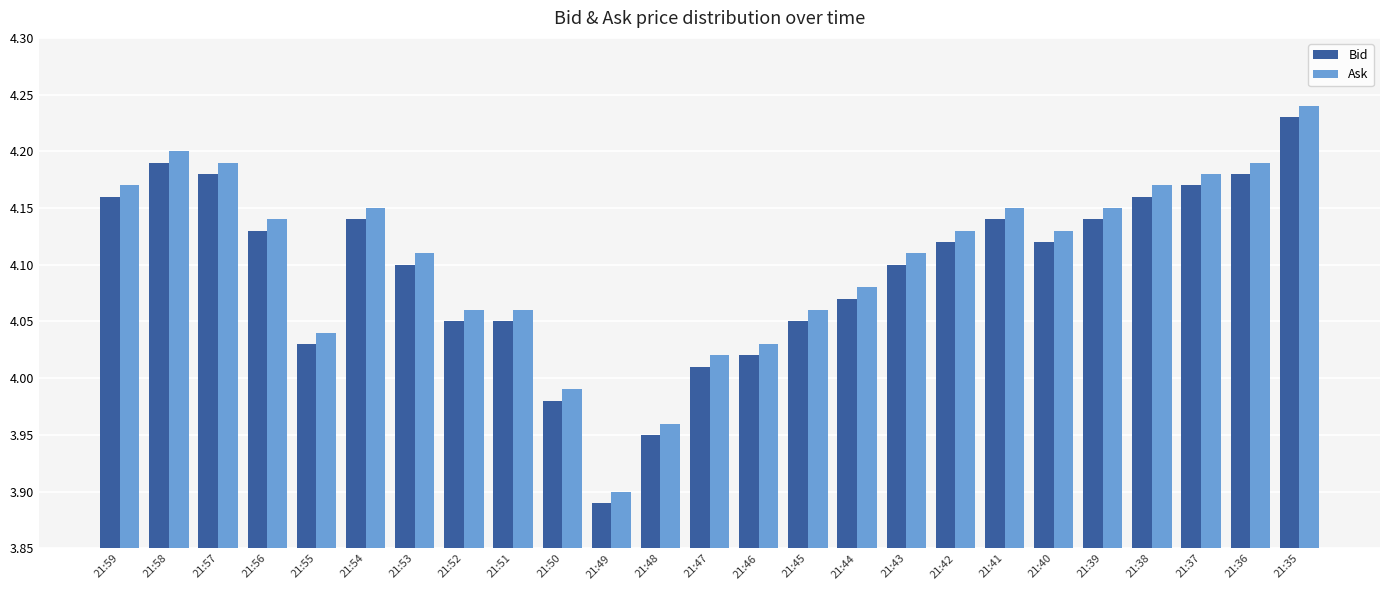

How many distinct data groups are displayed?

2